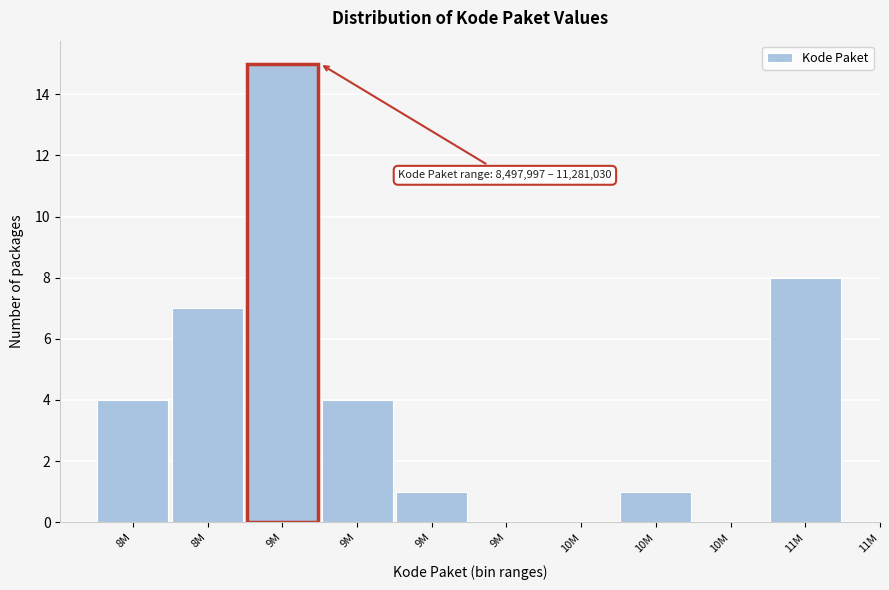

How many series are shown in this chart?

1